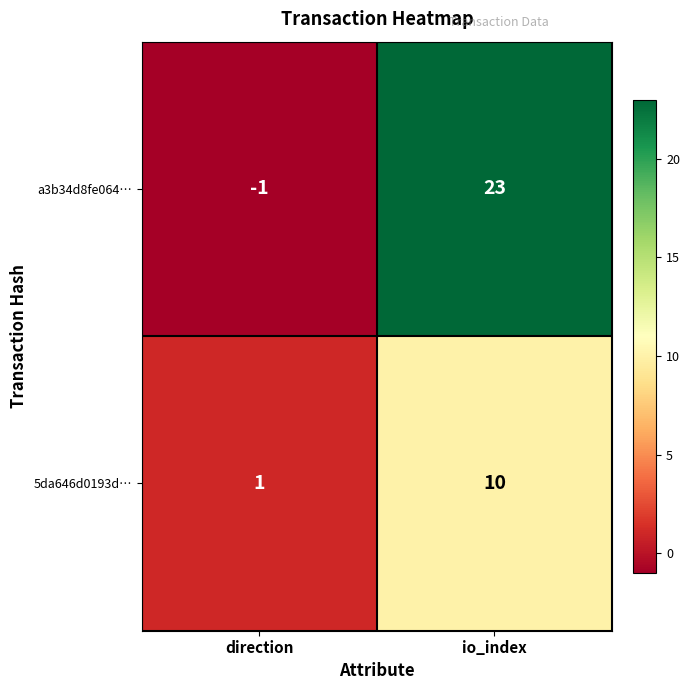

What is the average value of the a3b34d8fe064… series?

11